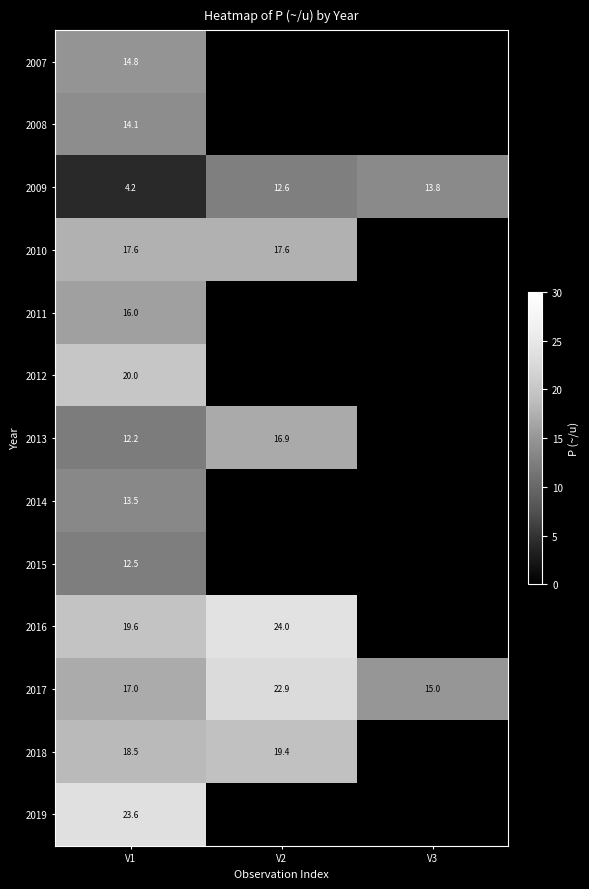

What is the difference between the highest and lowest values at V1?

19.4